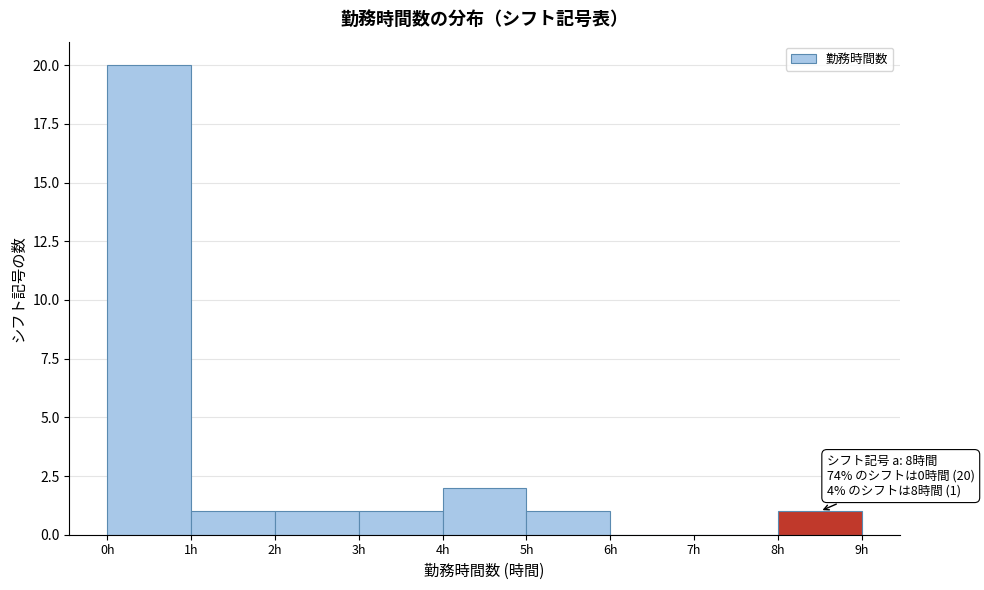

Which range on the x-axis has the tallest bar?

0 to 1